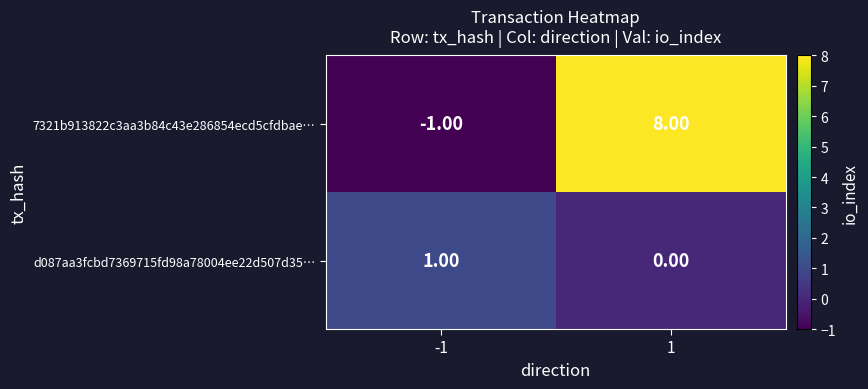

Which series has the widest spread of values?

7321b913822c3aa3b84c43e286854ecd5cfdbae…